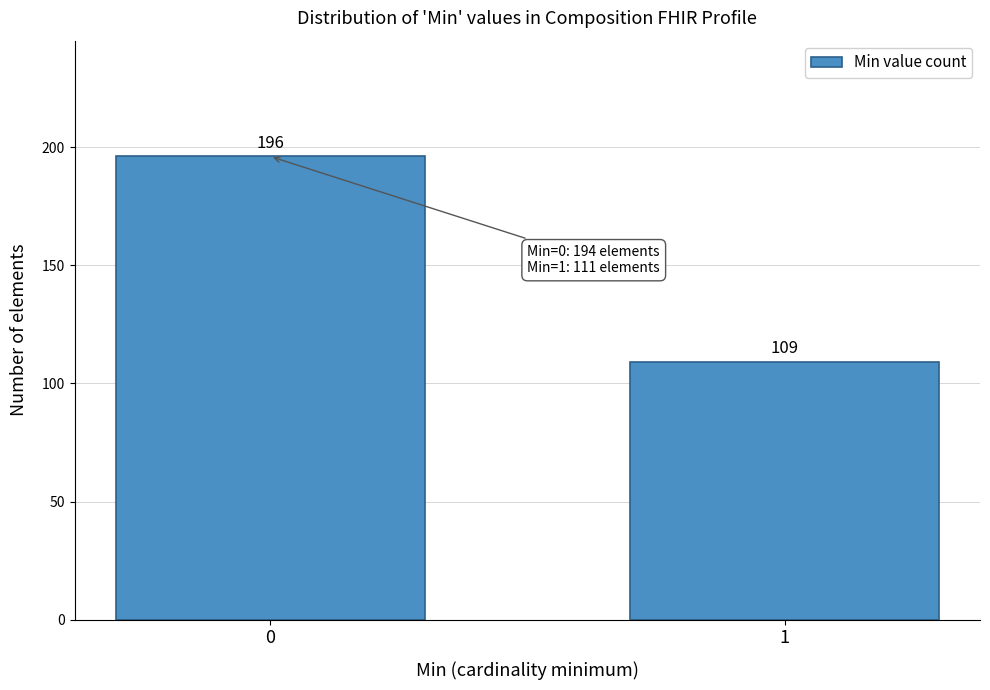

Reading right to left, transcribe all the data shown in this chart.

1=109	0=196